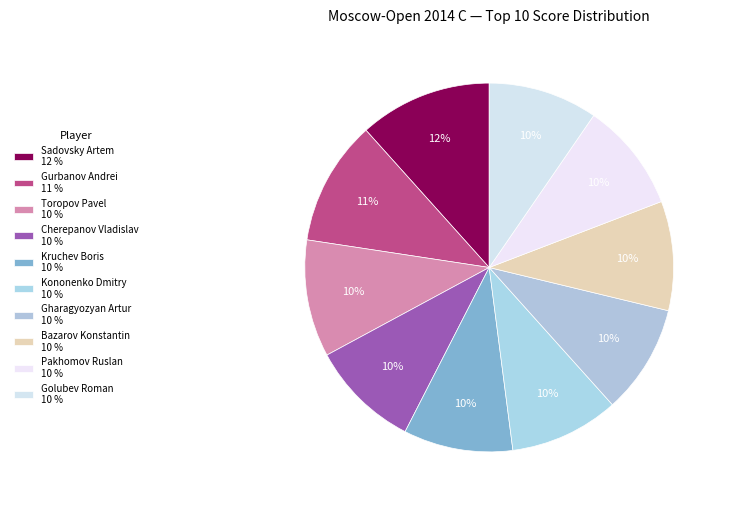

Which slice is the smallest?

Cherepanov Vladislav